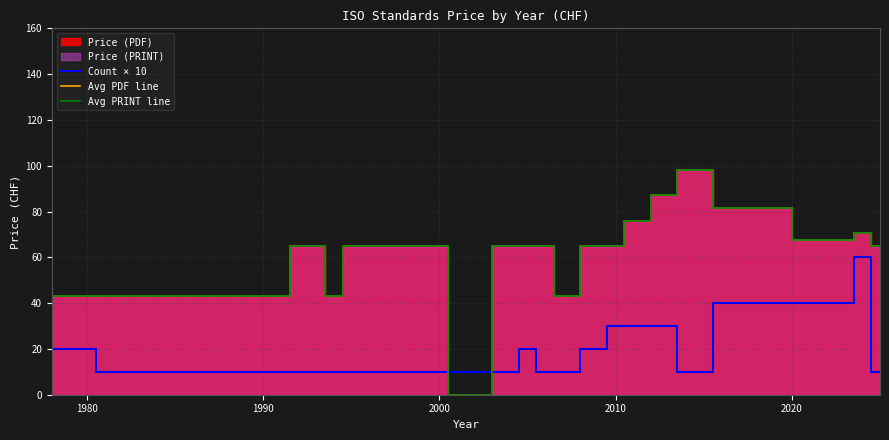

What is the lowest value of the Count × 10 series?

10.0